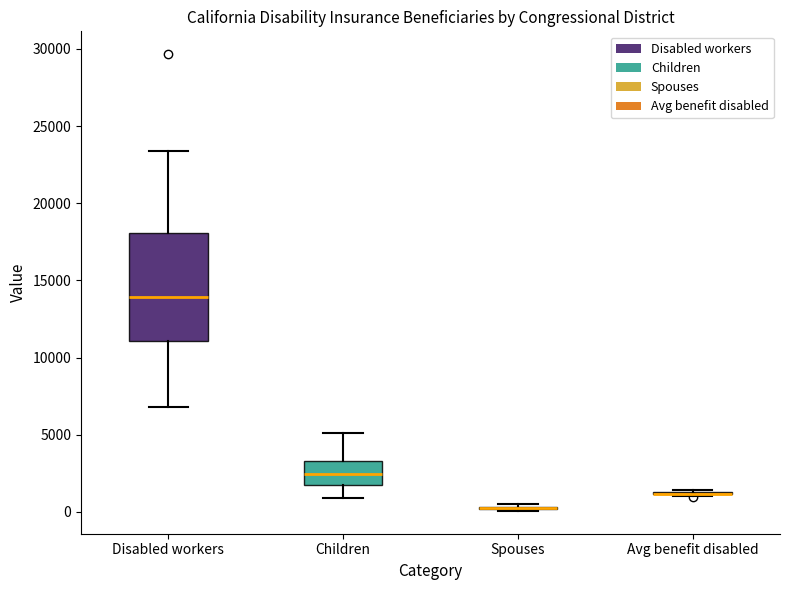

Reading left to right, transcribe this box plot: for each box, give where its median line is, the range the box spans, and where its two whiskers end, as read against the y-axis. The values are not printed on the chart, so give them approximately, as read against the axis.

Disabled workers: median 14000, box 11000 to 18000, whiskers 7000 to 23500
Children: median 2500, box 1500 to 3500, whiskers 1000 to 5000
Spouses: box collapsed to a line at 0, whiskers 0 to 500
Avg benefit disabled: box collapsed to a line at 1000, whiskers 1000 to 1500